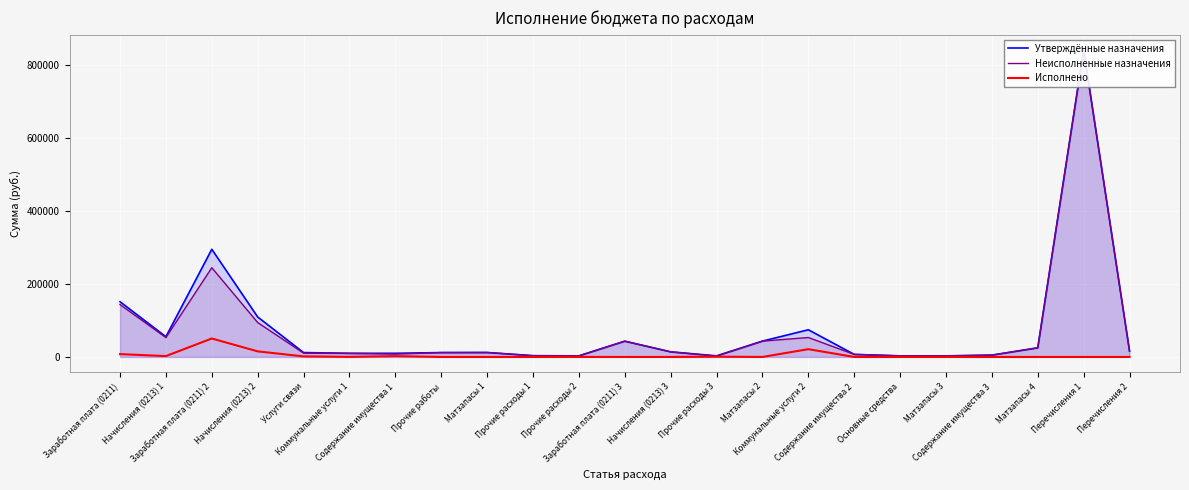

What is the sum of all Утверждённые назначения values?

1751129.0